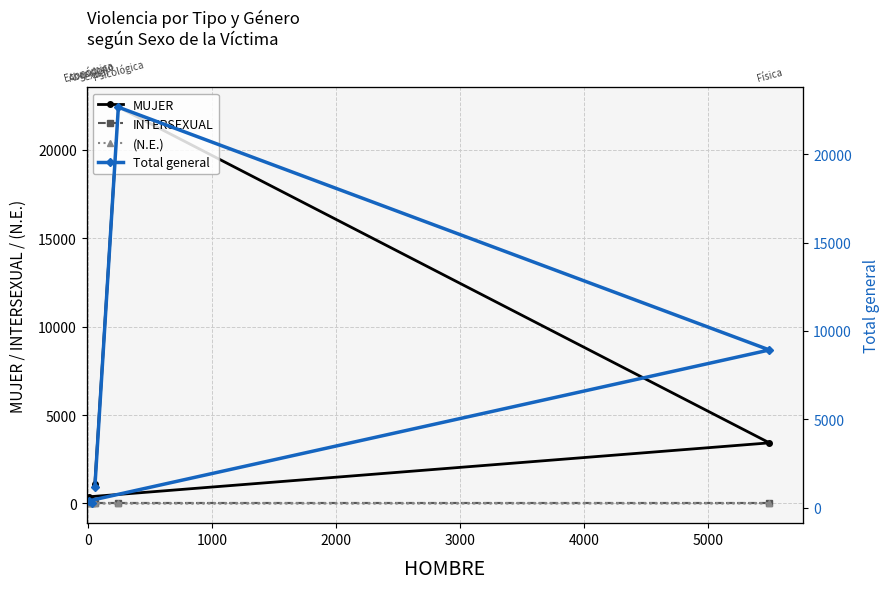

What is the difference between the maximum and second lowest values in the MUJER series?

22051